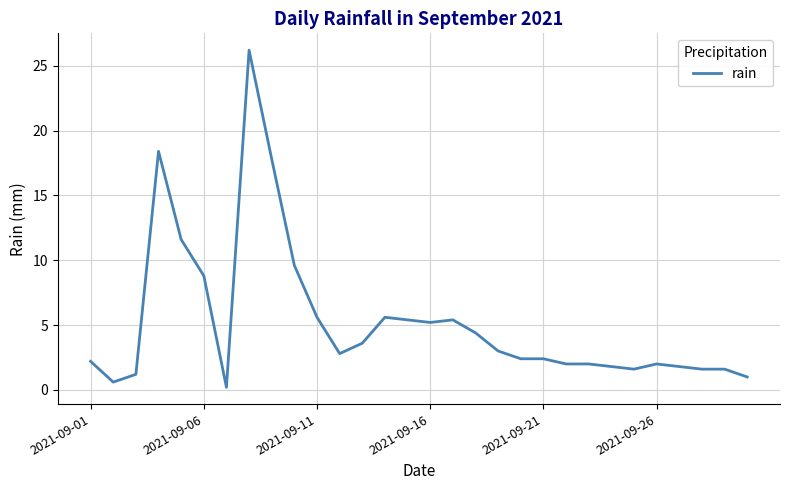

What is the average value?

5.3